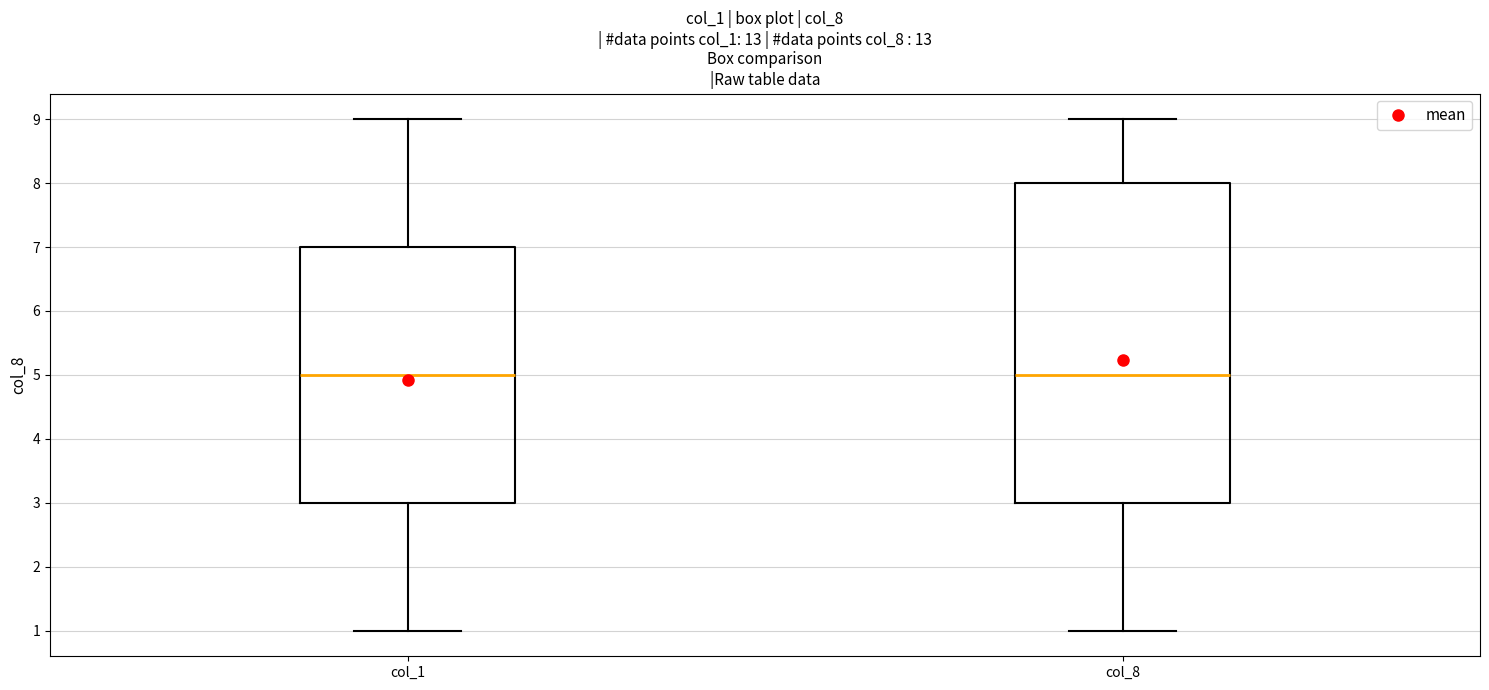

Which box is the tallest, from its lower edge to its upper edge?

col_8